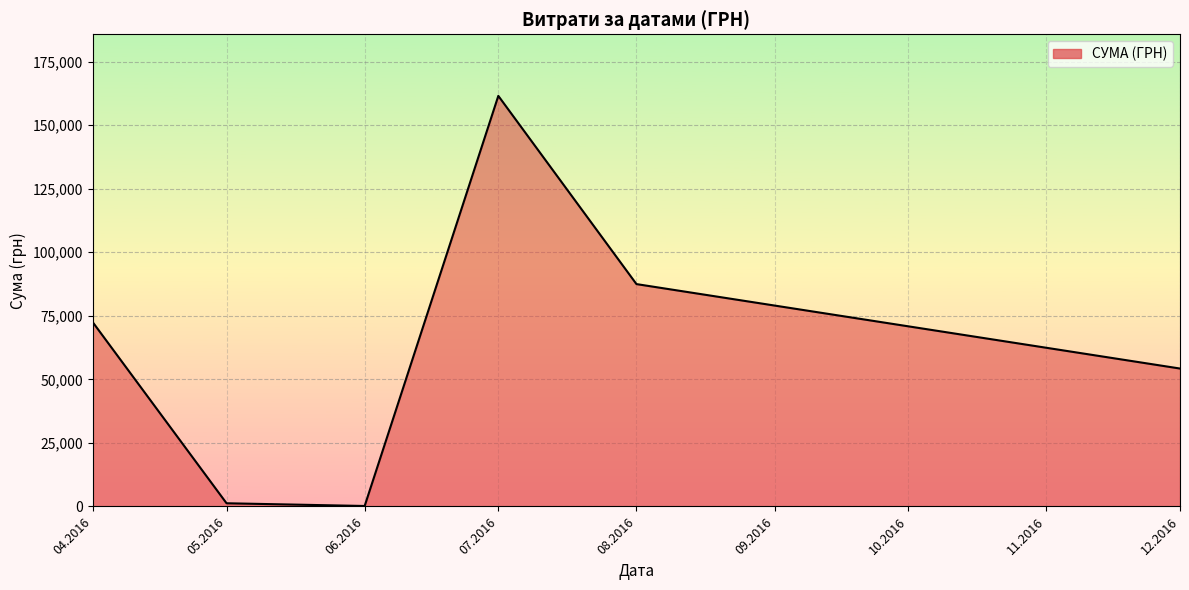

What is the difference between the second highest and minimum values?

87293.1